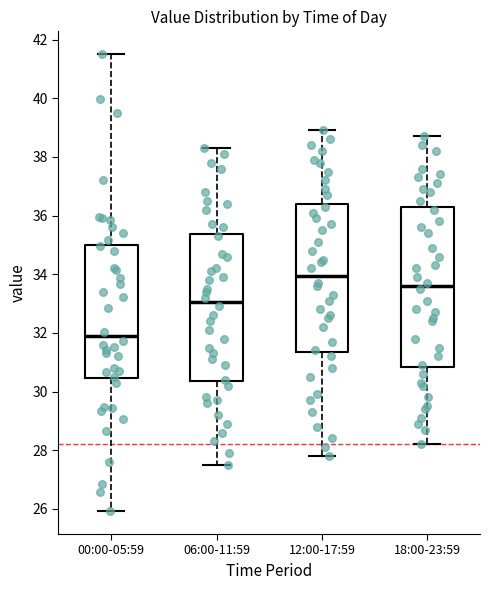

Reading left to right, read every box against the y-axis: the position of its median line, the range the box covers, and the ends of its whiskers. The values are not printed on the chart, so give them approximately, as read against the axis.

00:00-05:59: median 31.8, box 30.4 to 35.0, whiskers 26.0 to 41.6
06:00-11:59: median 33.0, box 30.4 to 35.4, whiskers 27.6 to 38.4
12:00-17:59: median 34.0, box 31.4 to 36.4, whiskers 27.8 to 39.0
18:00-23:59: median 33.6, box 30.8 to 36.2, whiskers 28.2 to 38.8